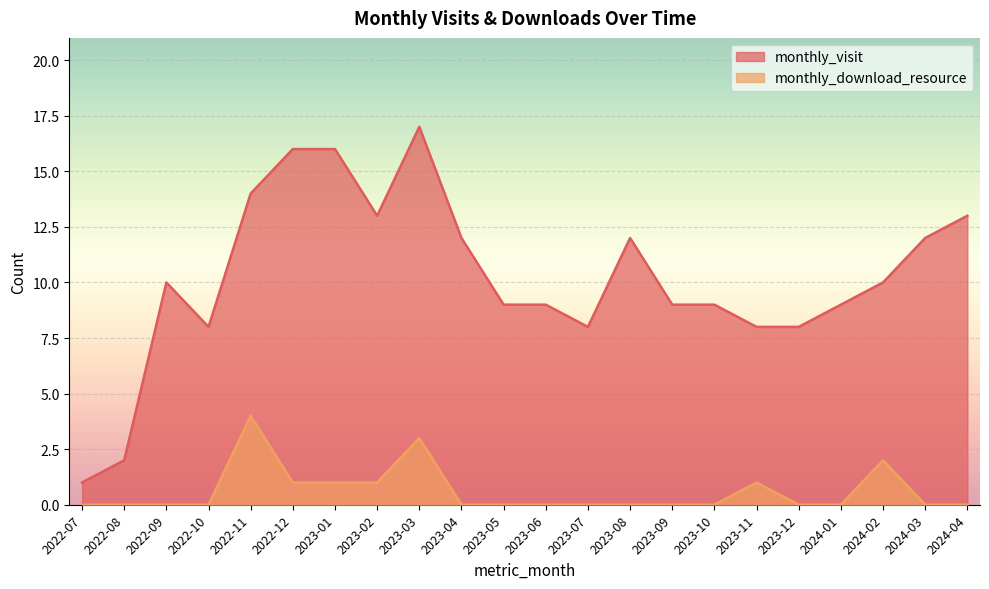

True or false: monthly_visit and monthly_download_resource intersect in this chart.

False